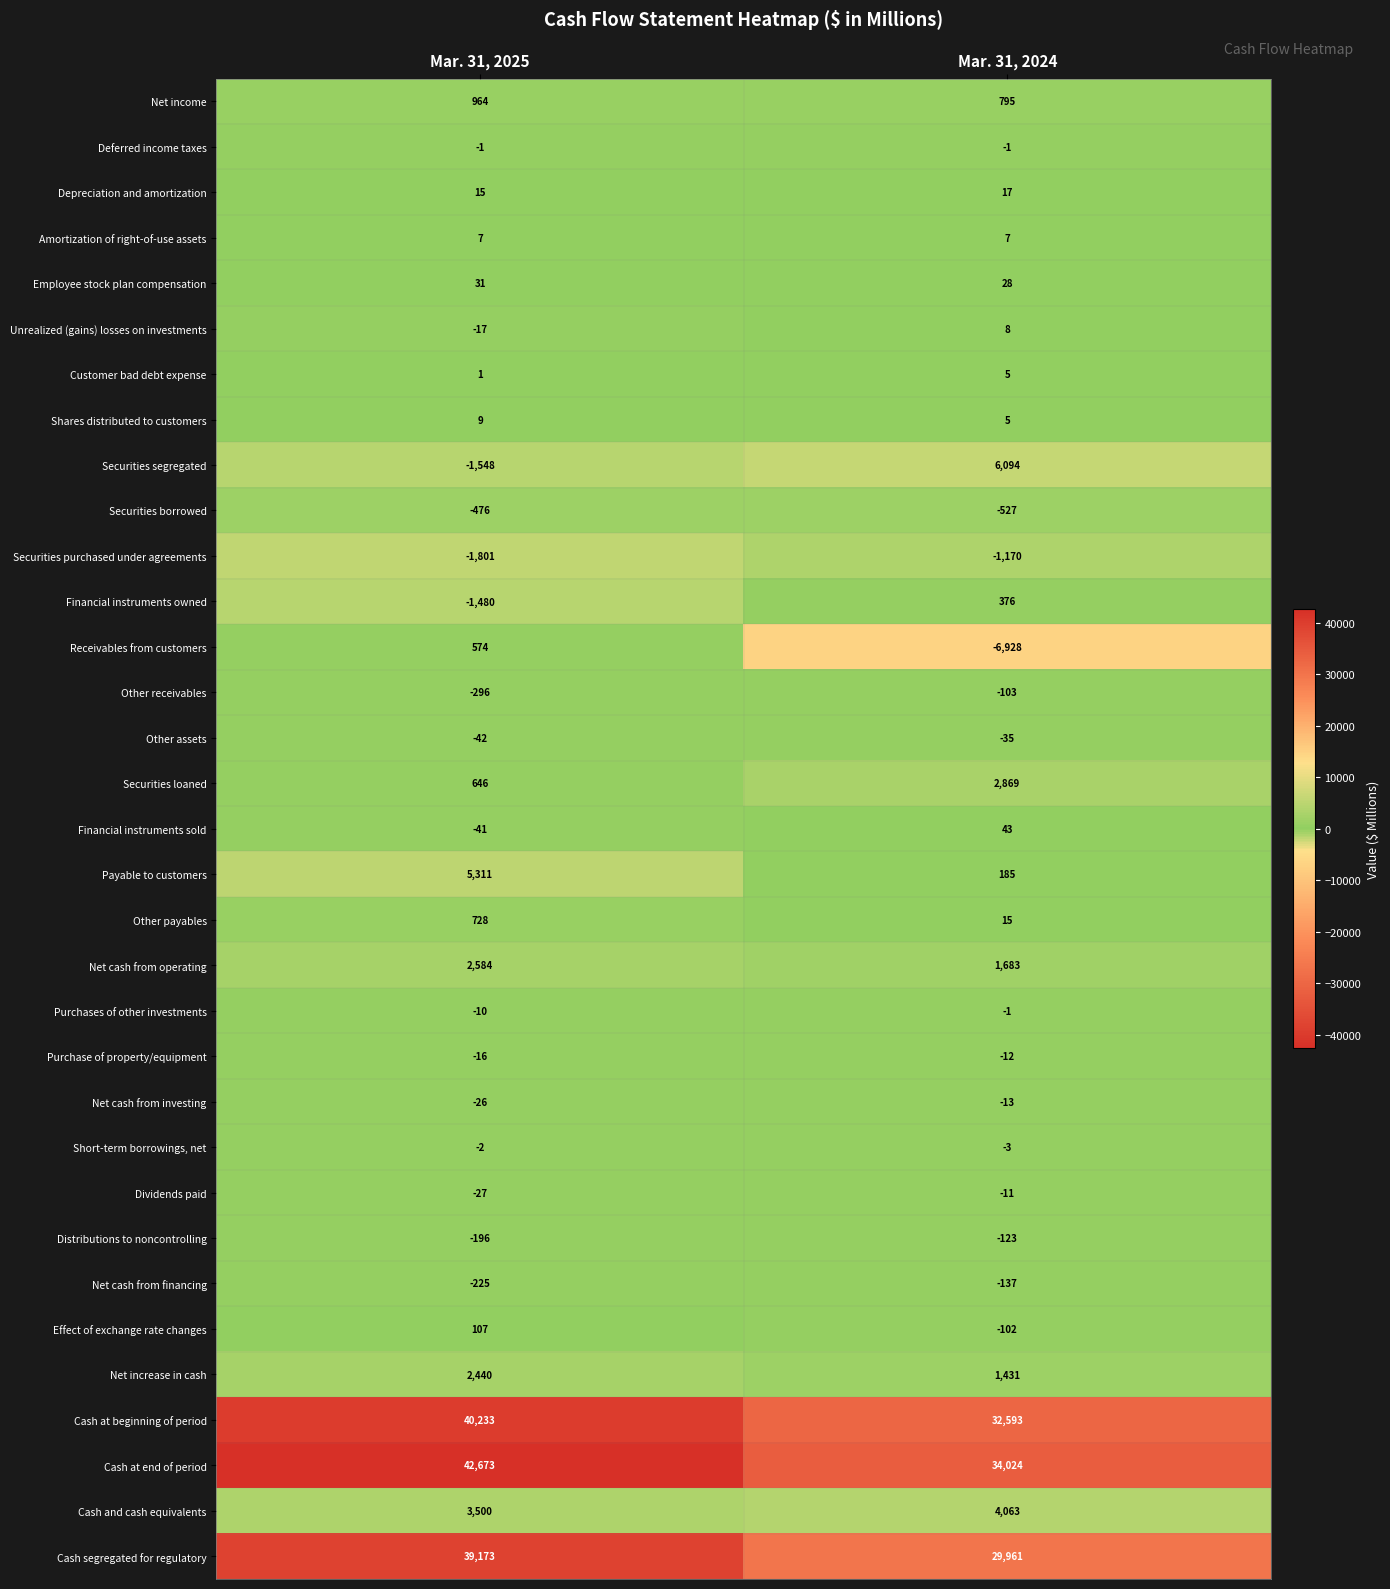

What is the spread (max minus min) of values at Mar. 31, 2025?

44474